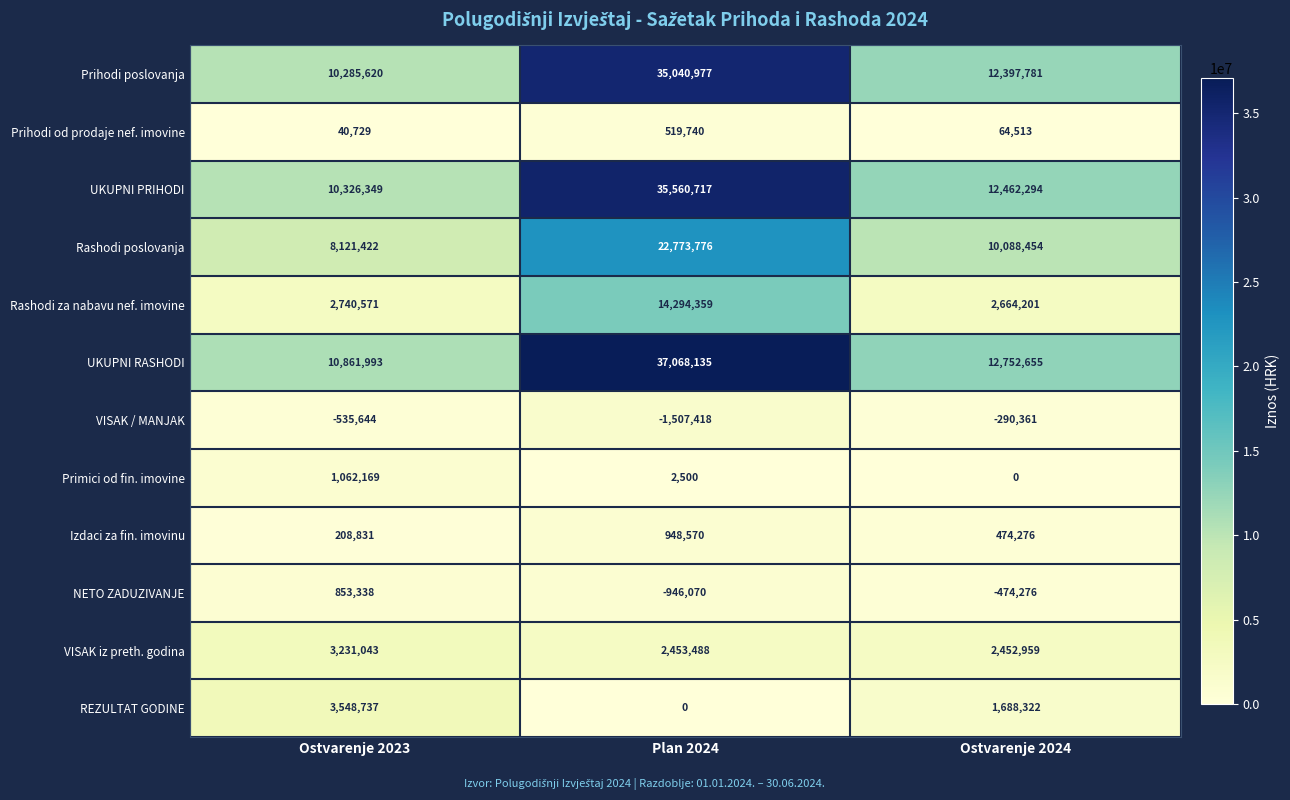

List the series in order of their peak value, highest first.

UKUPNI RASHODI, UKUPNI PRIHODI, Prihodi poslovanja, Rashodi poslovanja, Rashodi za nabavu nef. imovine, REZULTAT GODINE, VISAK iz preth. godina, Primici od fin. imovine, Izdaci za fin. imovinu, NETO ZADUZIVANJE, Prihodi od prodaje nef. imovine, VISAK / MANJAK